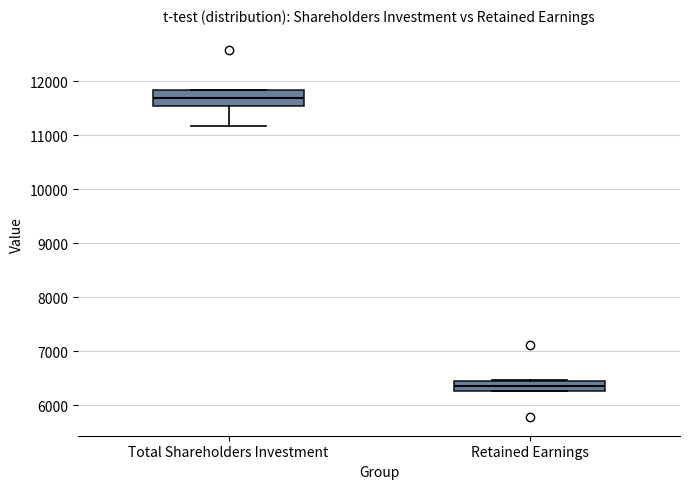

Which box is the tallest, from its lower edge to its upper edge?

Total Shareholders Investment